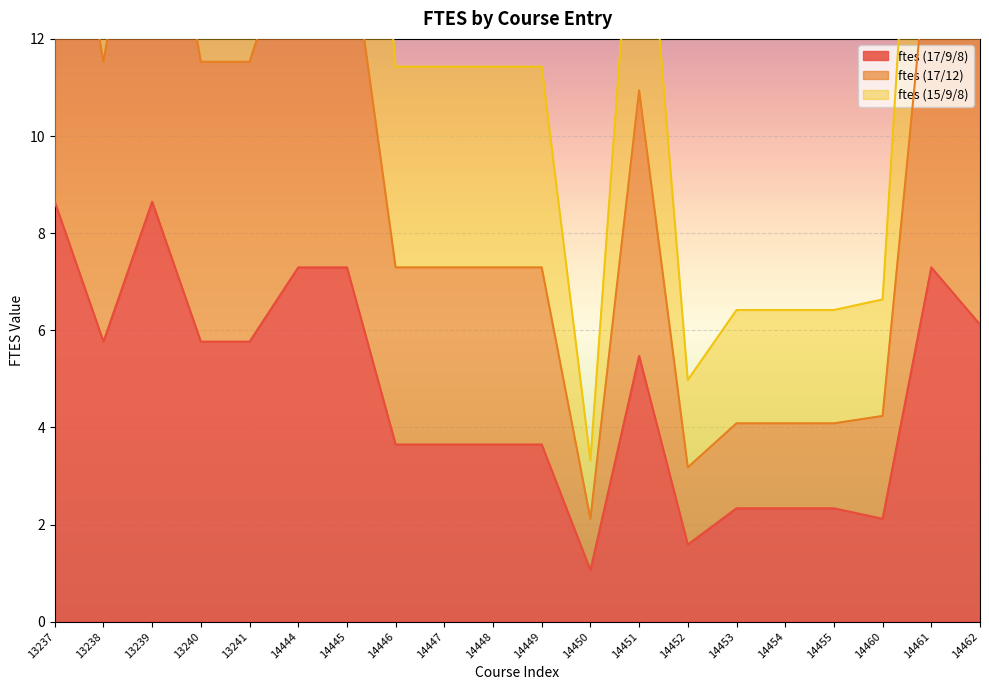

Between 14445 and 14450, which series saw the biggest shift?

ftes (15/9/8)